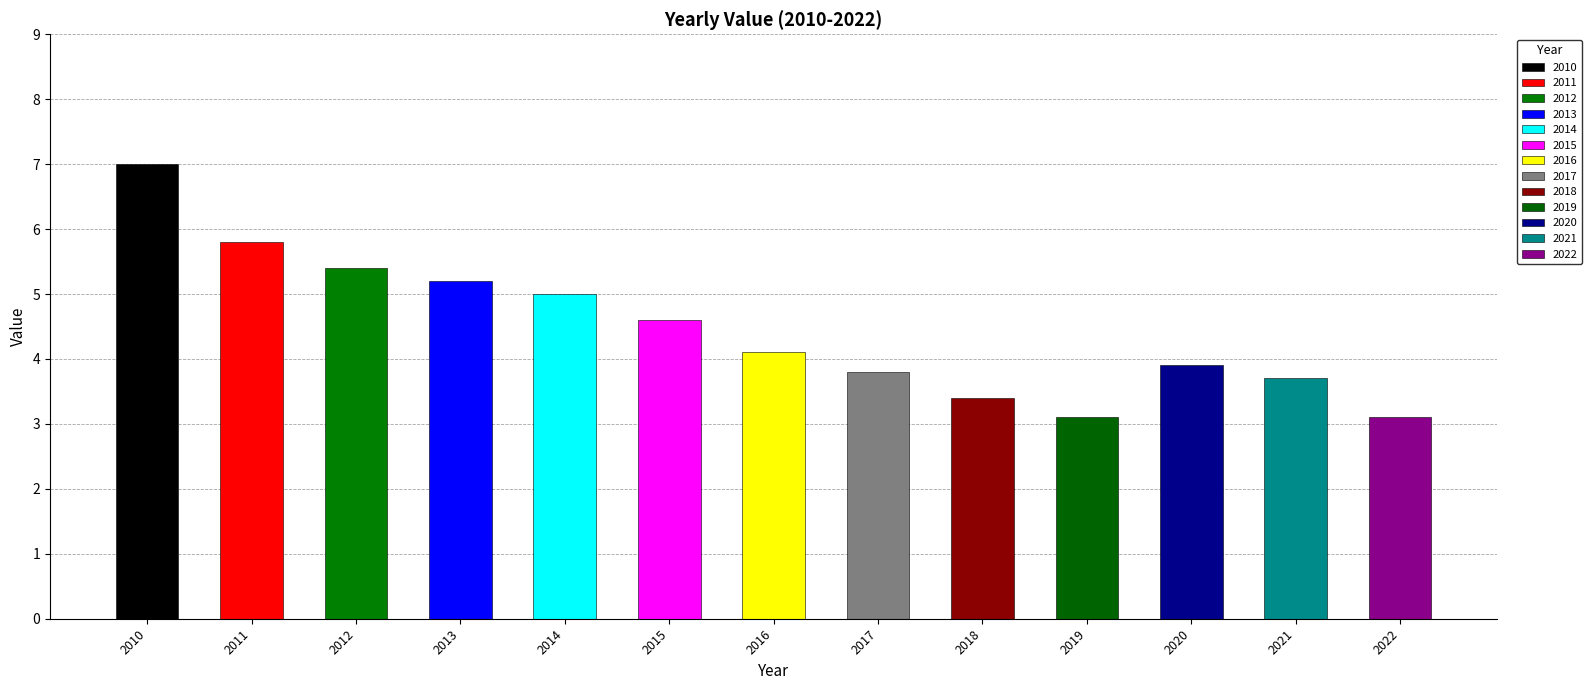

The value at 2019 is 3.1. True or false?

True